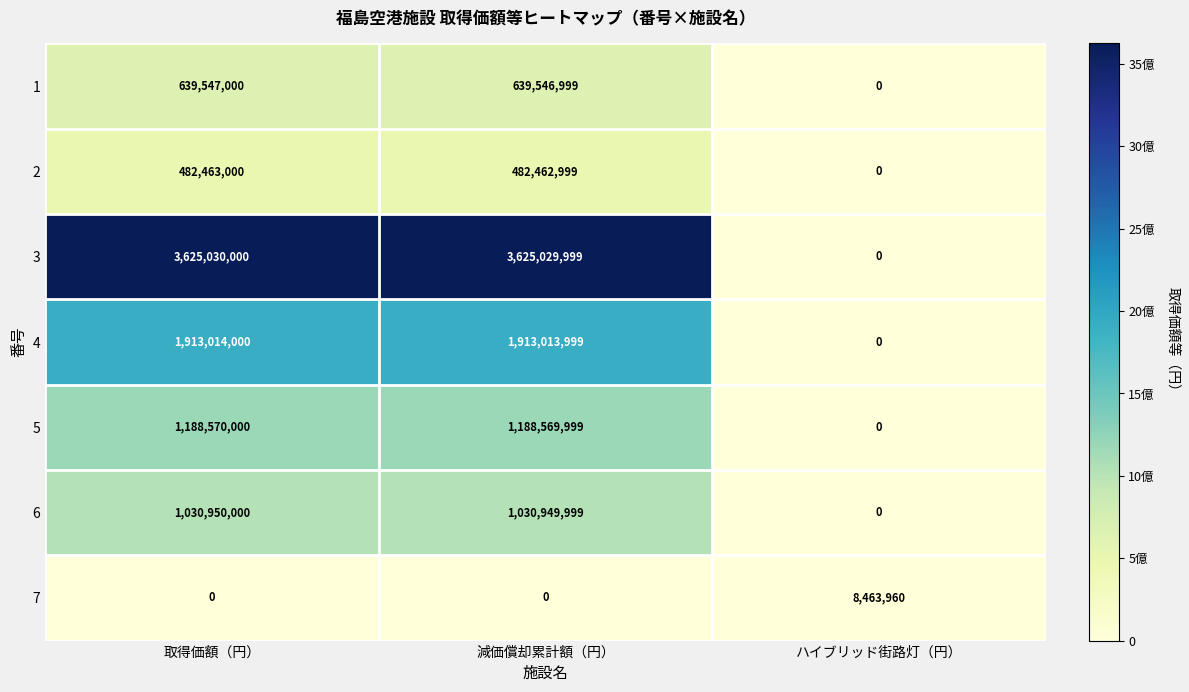

Is it true that 2 equals 482463000 at 取得価額（円）?

True